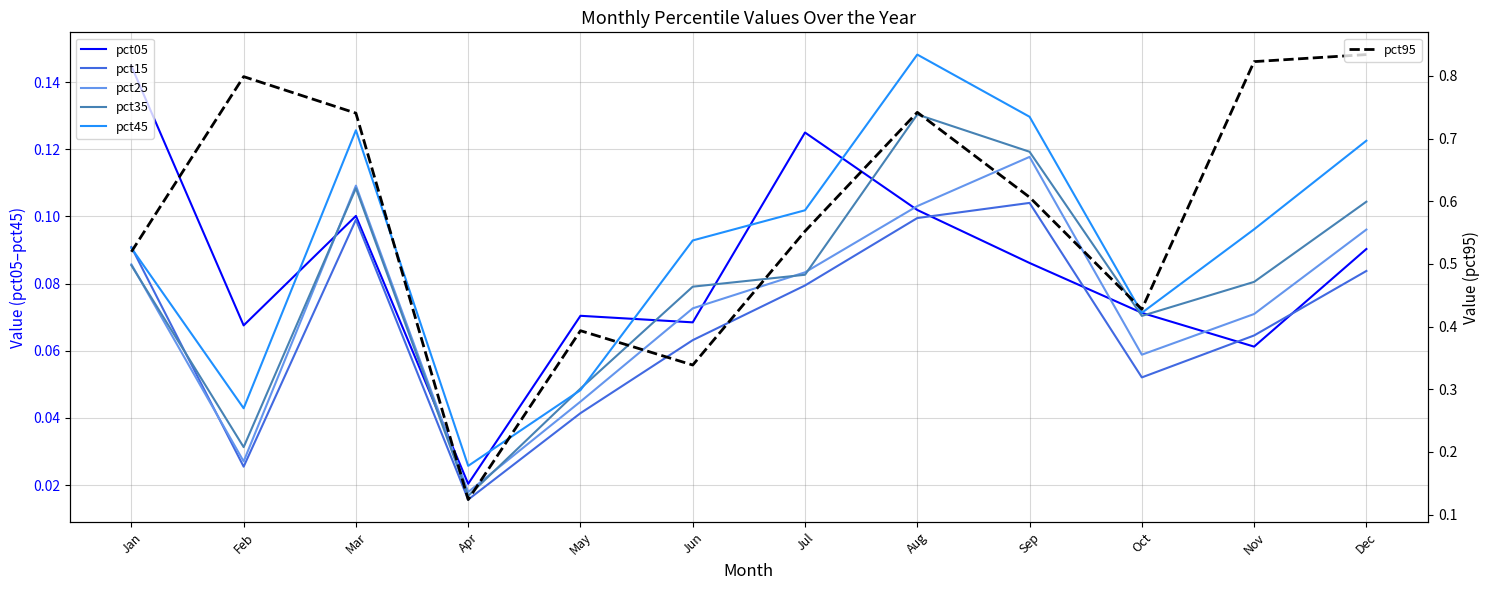

At which category does pct15 reach its first local valley?

Feb